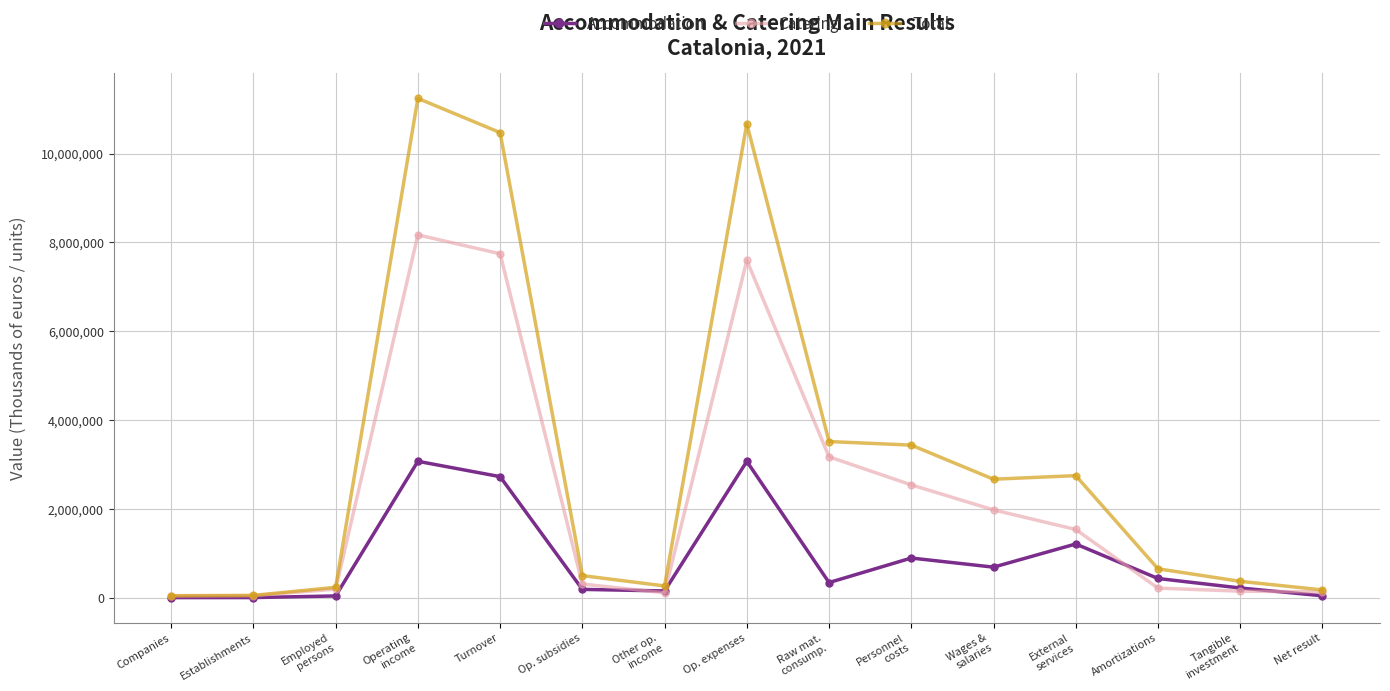

What position from the right is Op. expenses?

8